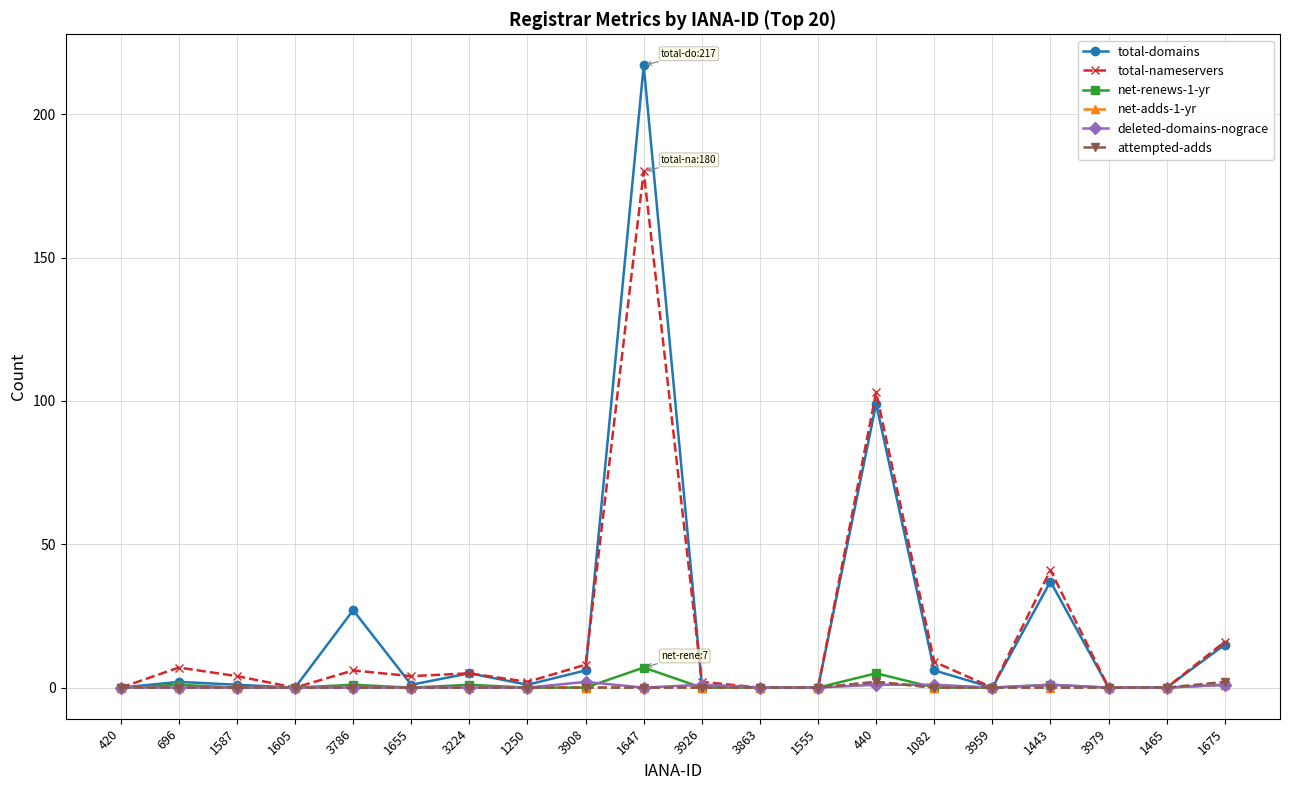

Between 1587 and 1443, which series saw the biggest shift?

total-nameservers